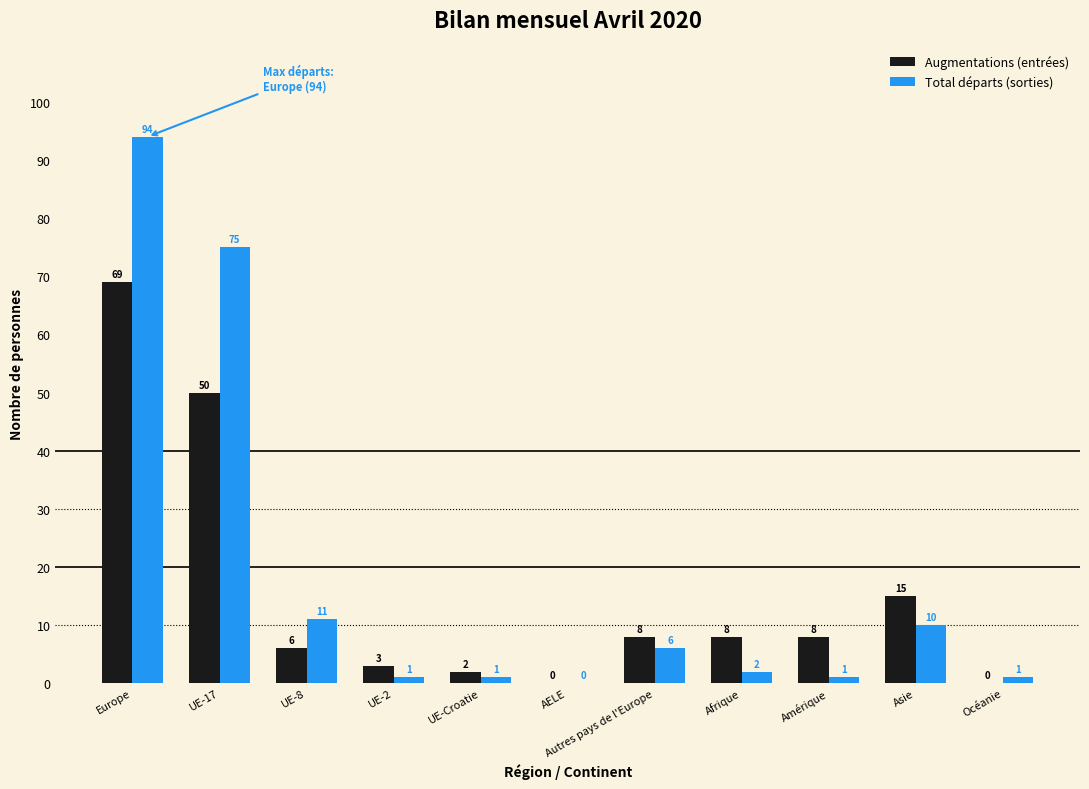

Reading left to right, extract all data points from this chart.

Augmentations (entrées): 69	50	6	3	2	0	8	8	8	15	0
Total départs (sorties): 94	75	11	1	1	0	6	2	1	10	1